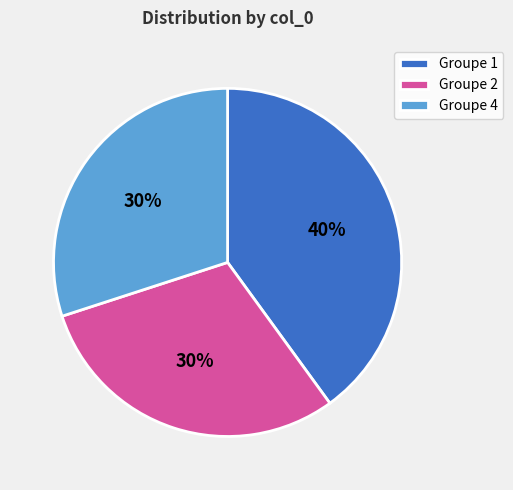

Approximately how many times larger is the value at Groupe 1 compared to Groupe 2?

1.3